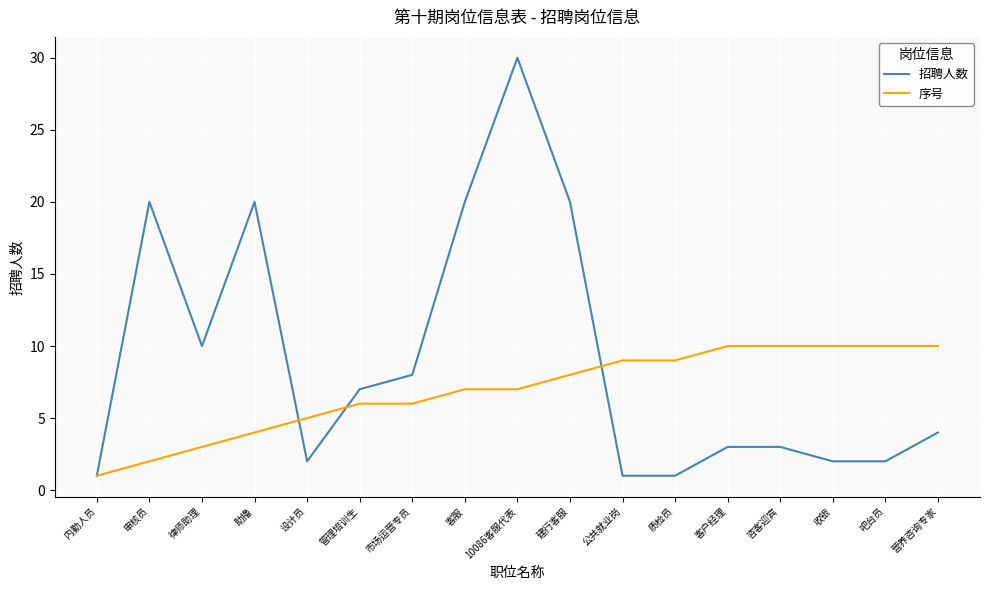

At how many categories does at least one series exceed 17?

5